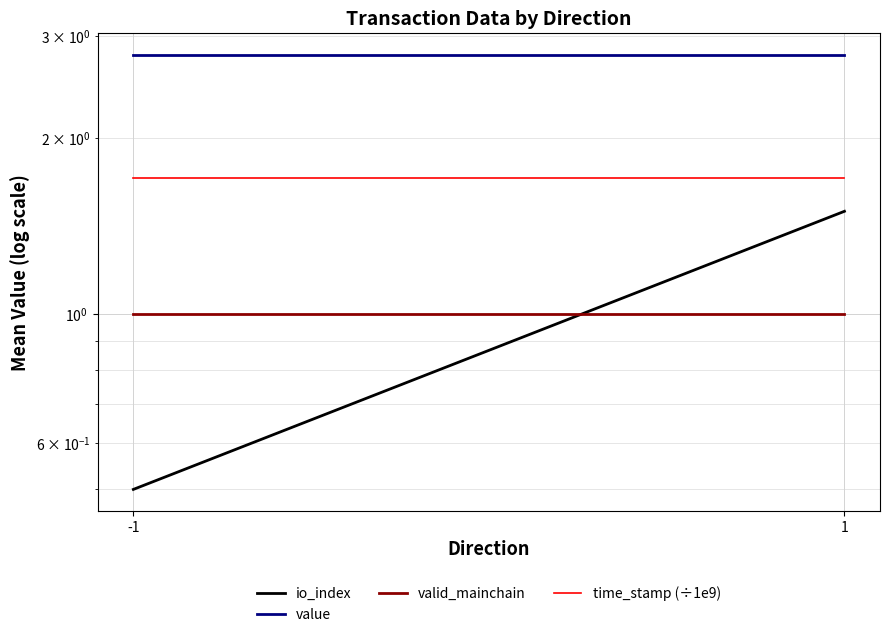

What is the sum of all io_index values?

2.0